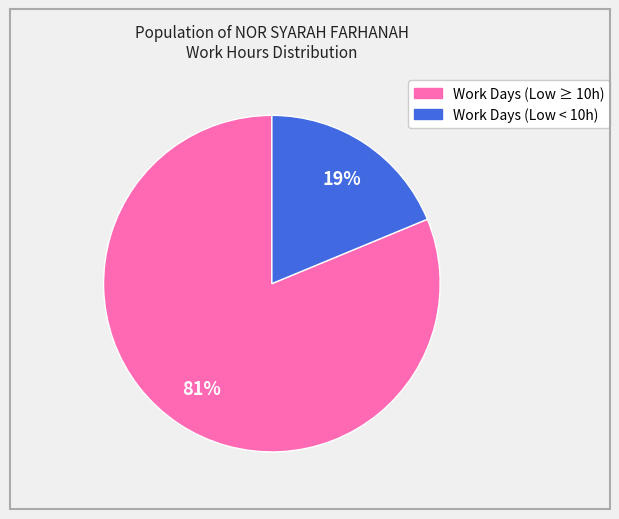

Is there a majority slice in this chart?

Yes